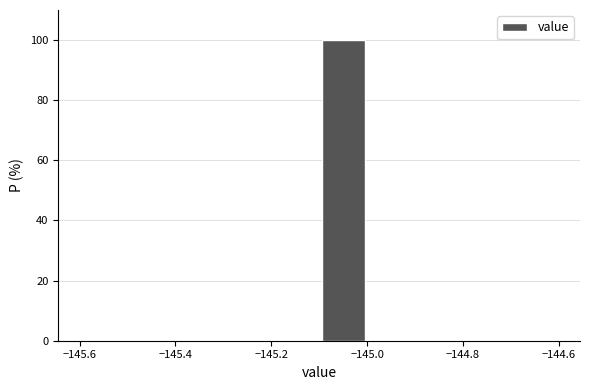

Reading left to right, list every bar in this chart as the range it spans on the x-axis followed by its height. The values are not printed on the chart, so give them approximately, as read against the axis.

-145.6 to -145.5: 0
-145.5 to -145.4: 0
-145.4 to -145.3: 0
-145.3 to -145.2: 0
-145.2 to -145.1: 0
-145.1 to -145.0: 100
-145.0 to -144.9: 0
-144.9 to -144.8: 0
-144.8 to -144.7: 0
-144.7 to -144.6: 0